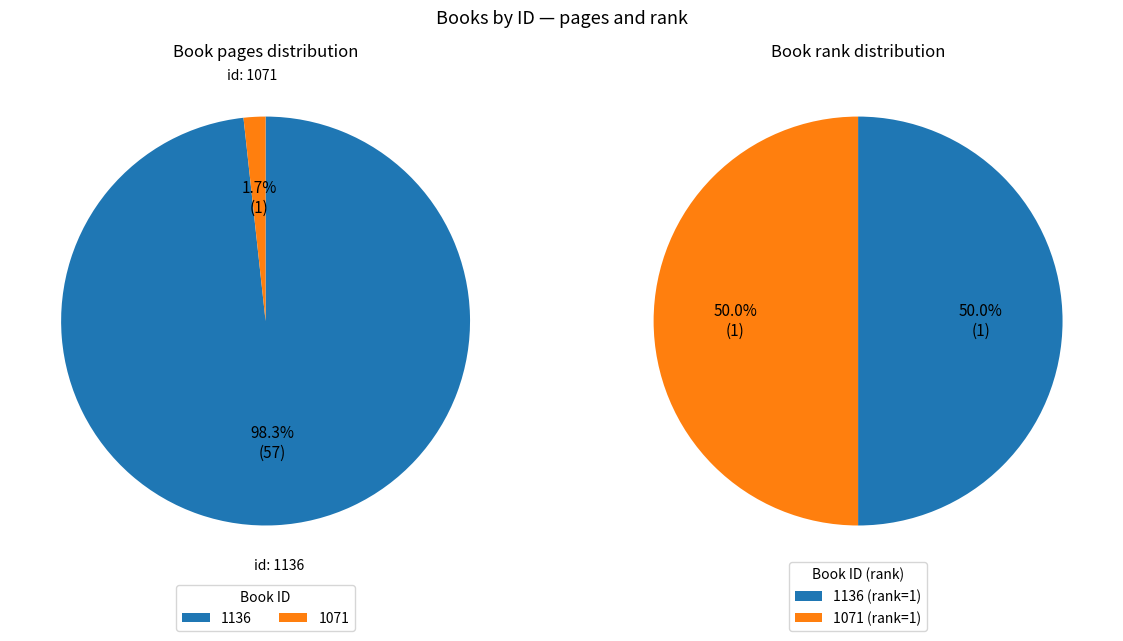

Count the number of slices in the pie.

2